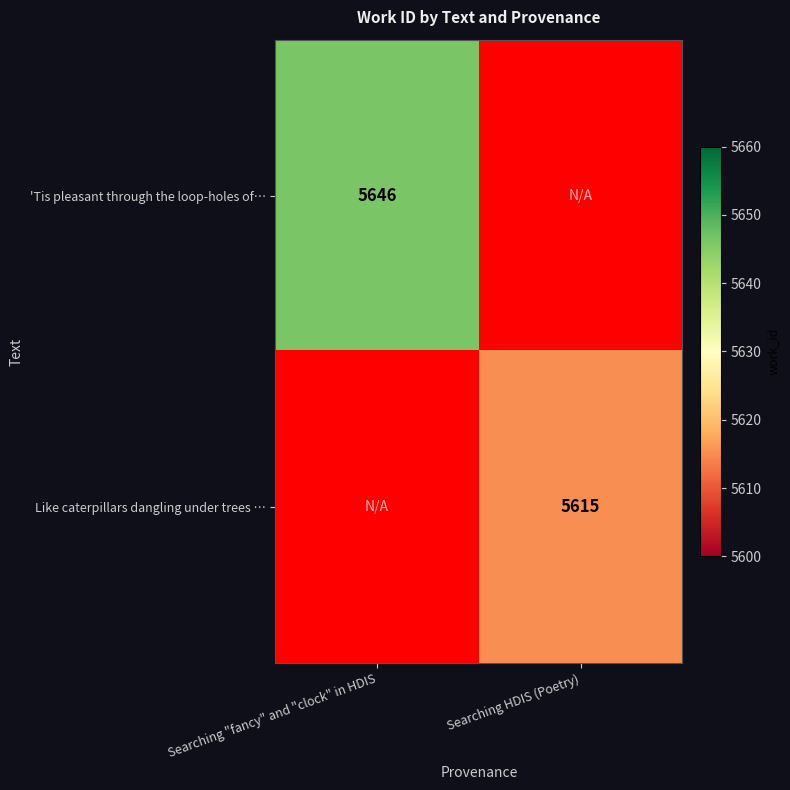

What is the greatest value displayed?

5646.0